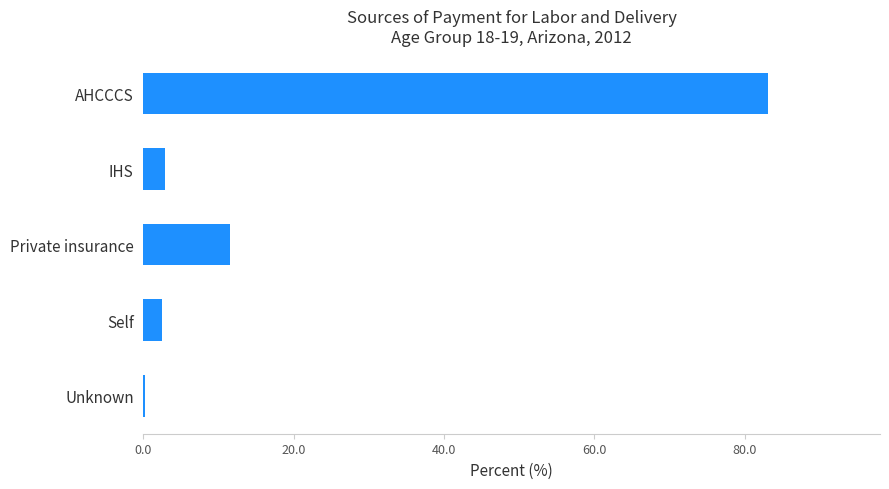

What is the change in value from AHCCCS to Self?

-80.7